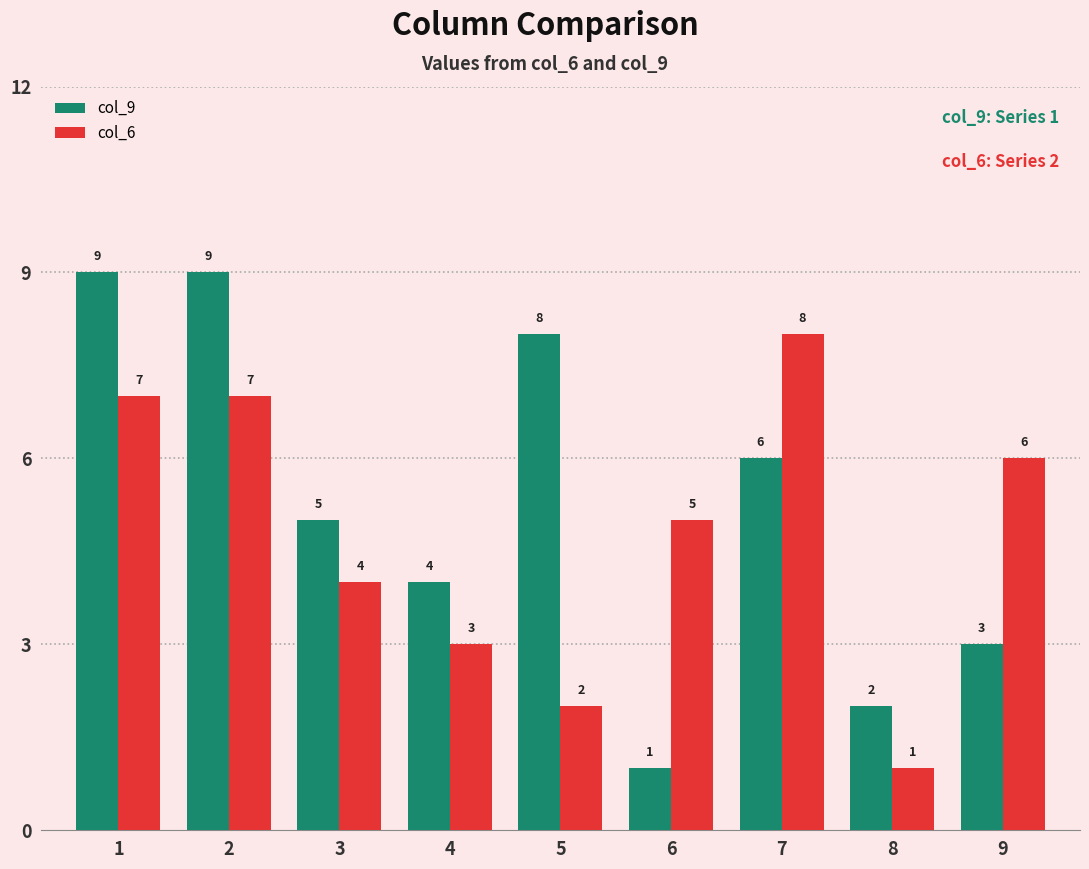

At how many categories does at least one series exceed 3?

8